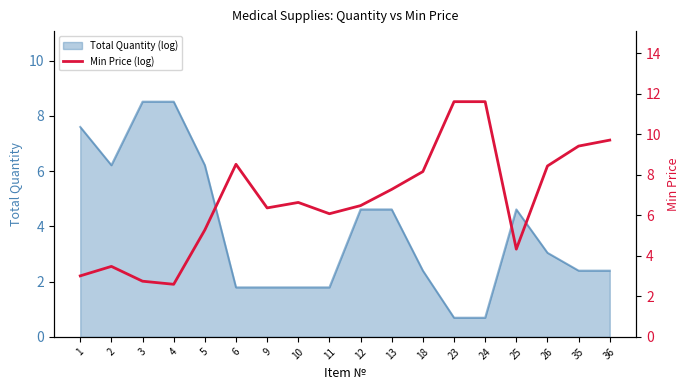

Is it true that the value at 5 is 5.3?

True